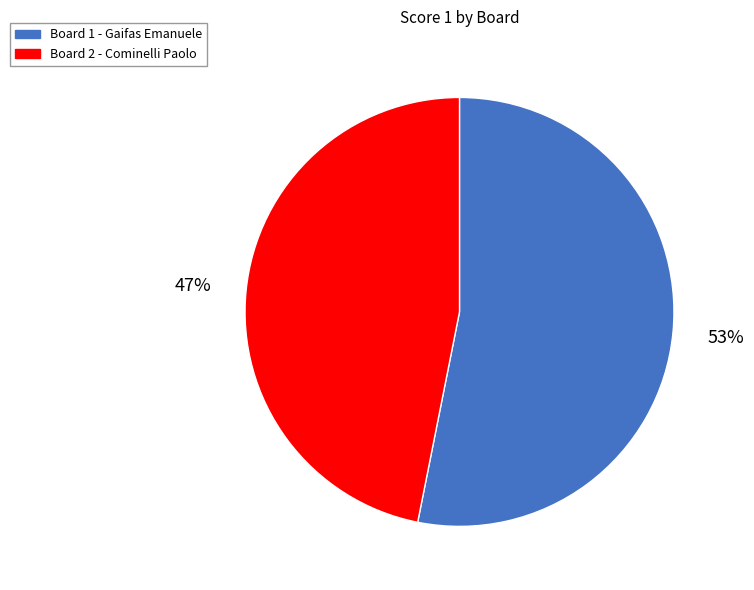

Is Board 1 the majority of the pie?

Yes